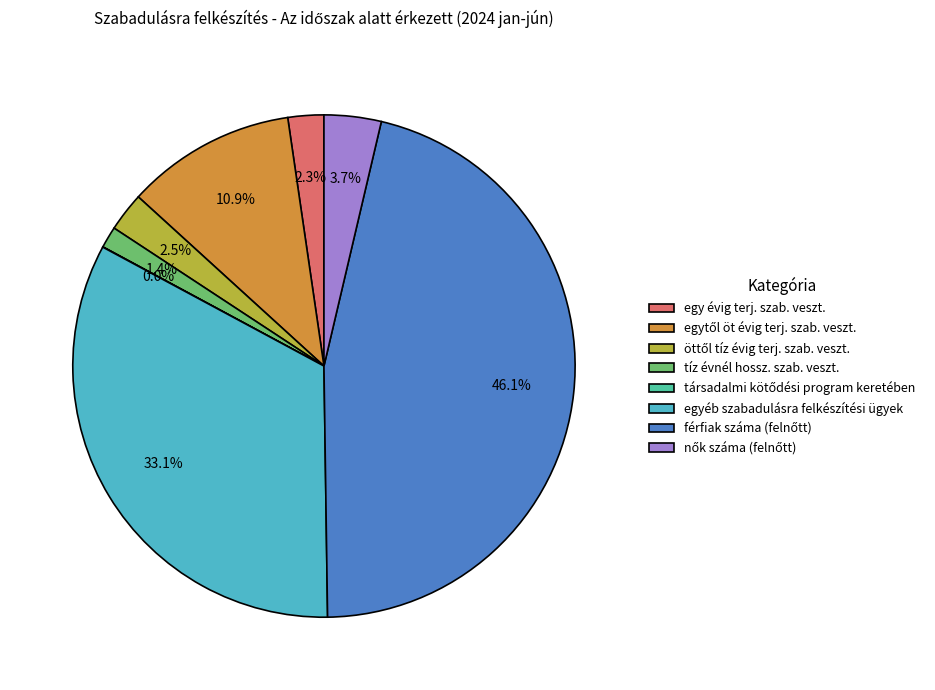

Does tíz évnél hossz. szab. veszt. represent more than half of the total?

No